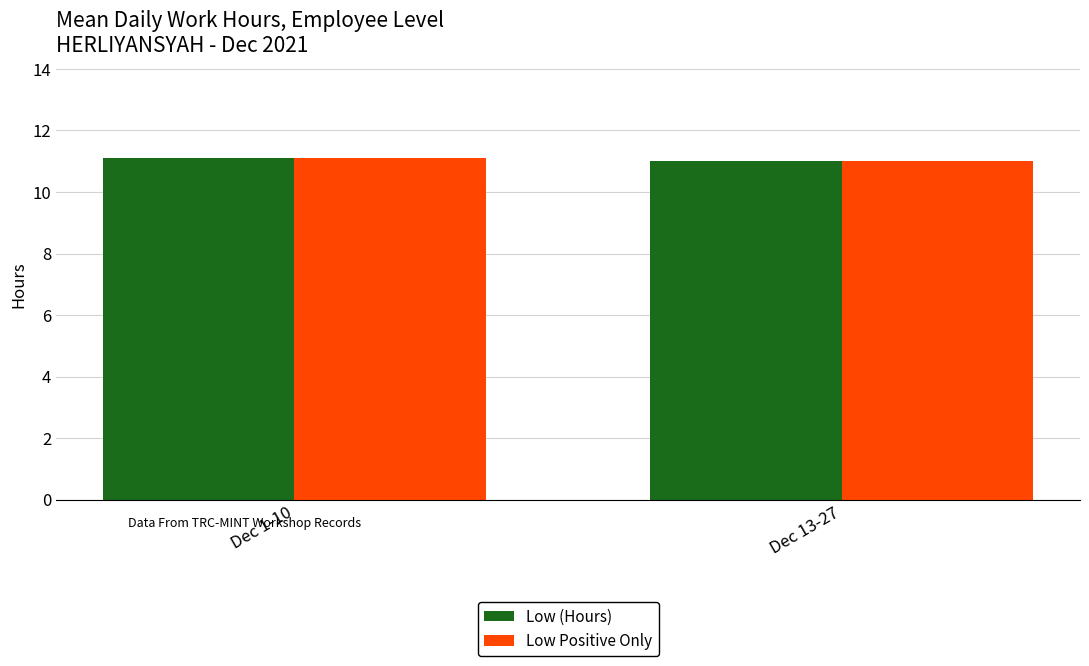

Reading right to left, list all the values displayed in this chart.

Low (Hours): Dec 13-27=11.0	Dec 1-10=11.1
Low Positive Only: Dec 13-27=11.0	Dec 1-10=11.1